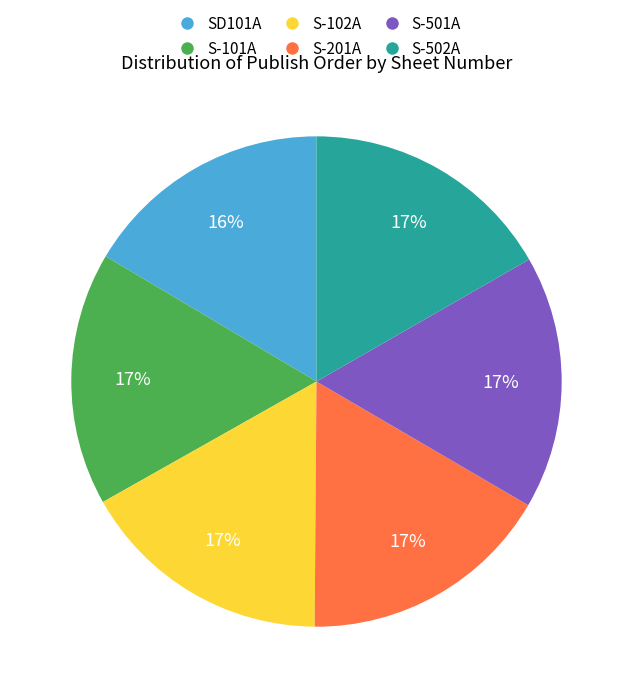

Count the number of slices in the pie.

6